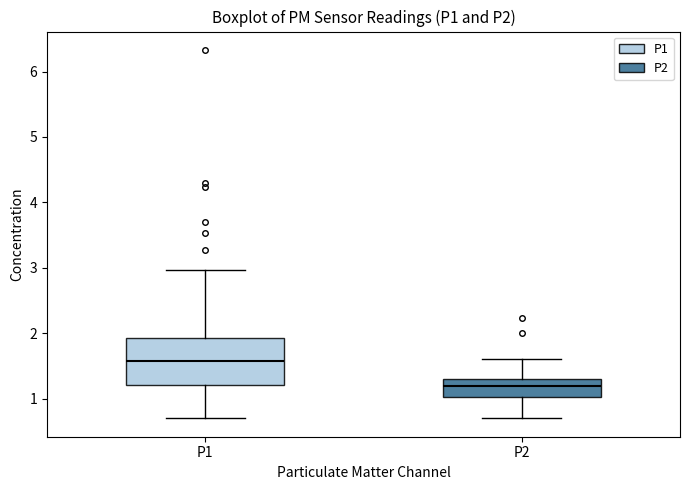

Reading left to right, read every box against the y-axis: the position of its median line, the range the box covers, and the ends of its whiskers. The values are not printed on the chart, so give them approximately, as read against the axis.

P1: median 1.6, box 1.2 to 1.9, whiskers 0.7 to 3.0
P2: median 1.2, box 1.0 to 1.3, whiskers 0.7 to 1.6